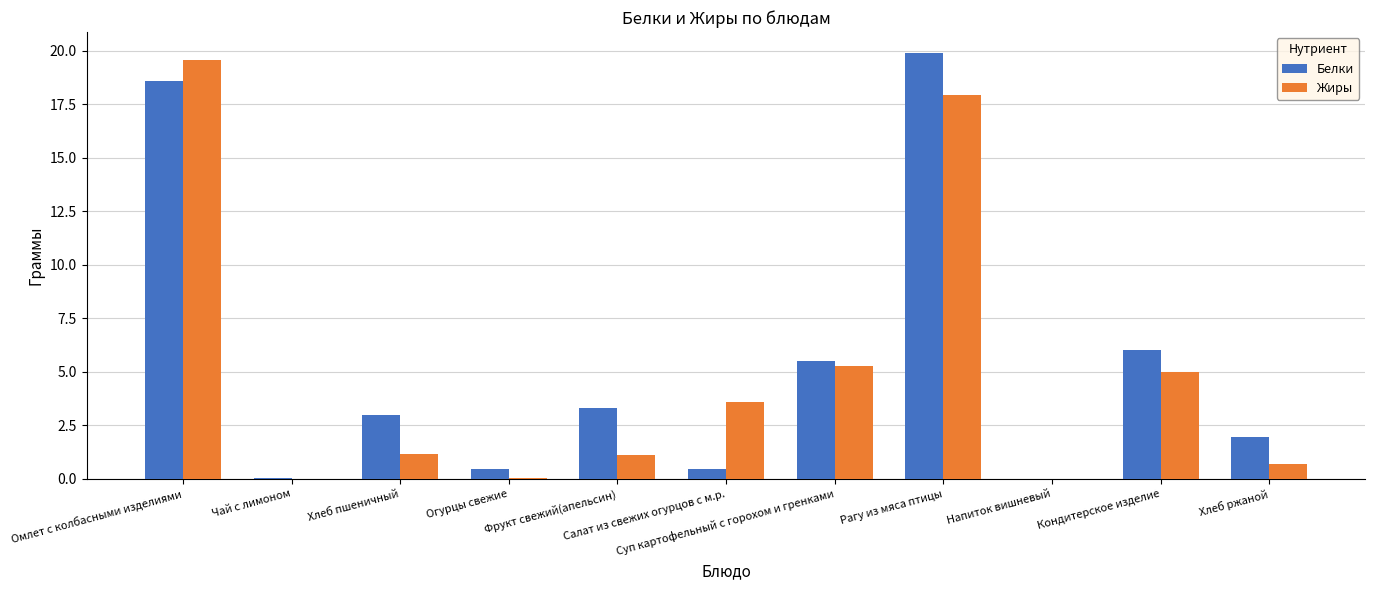

What is the maximum value shown in the chart?

19.9